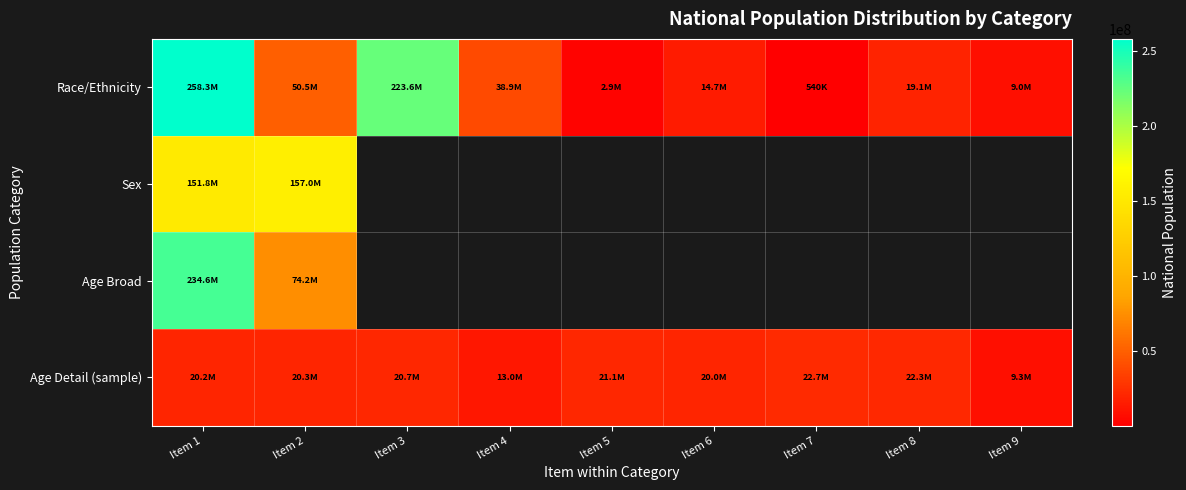

What is the spread (max minus min) of values at Item 3?

202876071.0